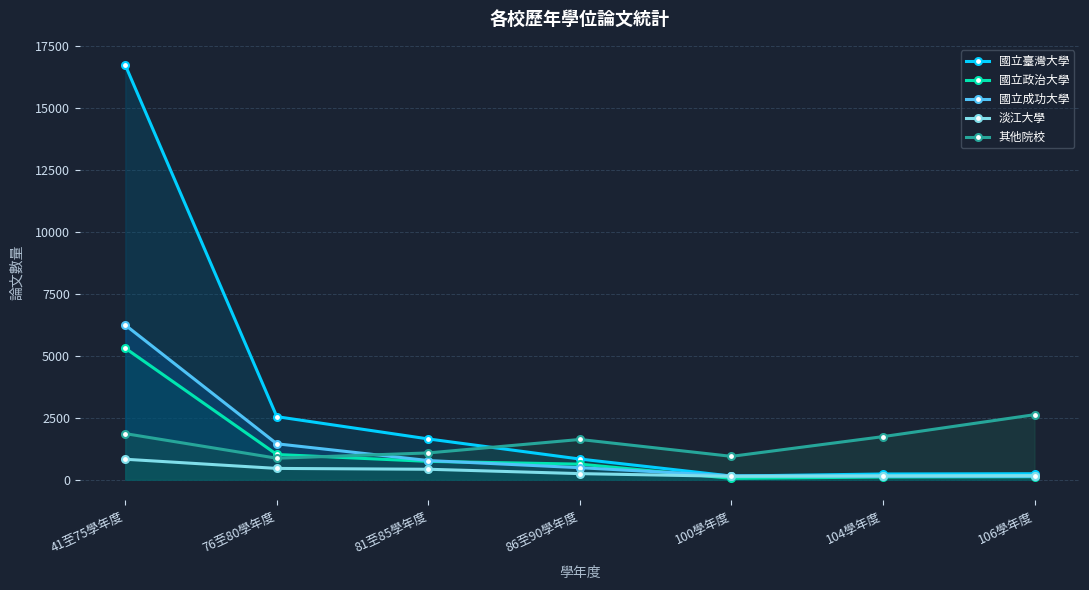

At which category is the sum across all series the highest?

41至75學年度